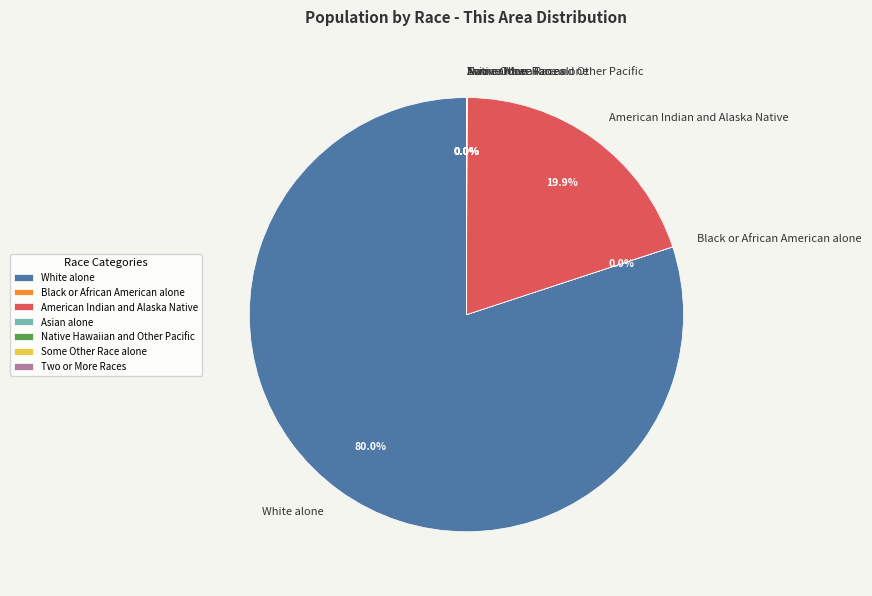

Which category accounts for the majority?

White alone